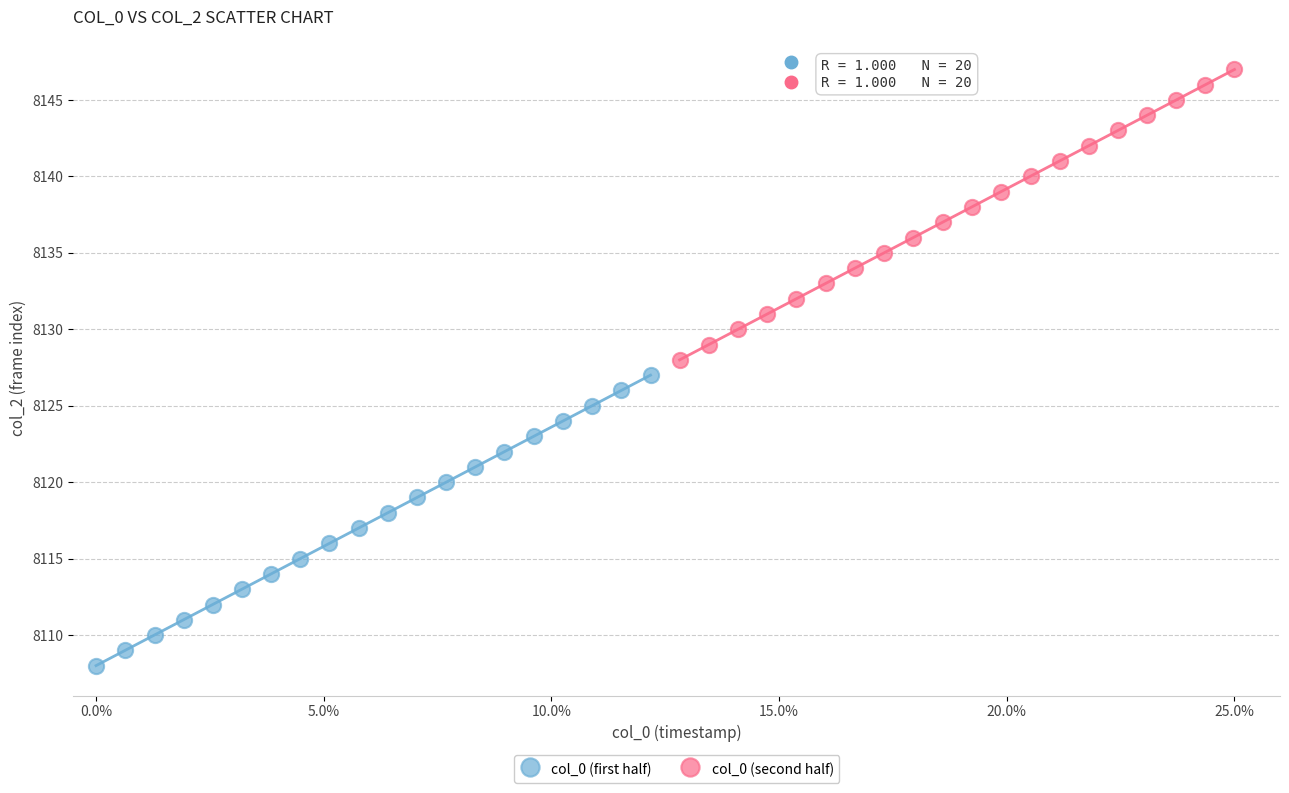

Which series reaches the maximum Y coordinate?

col_0 (second half)